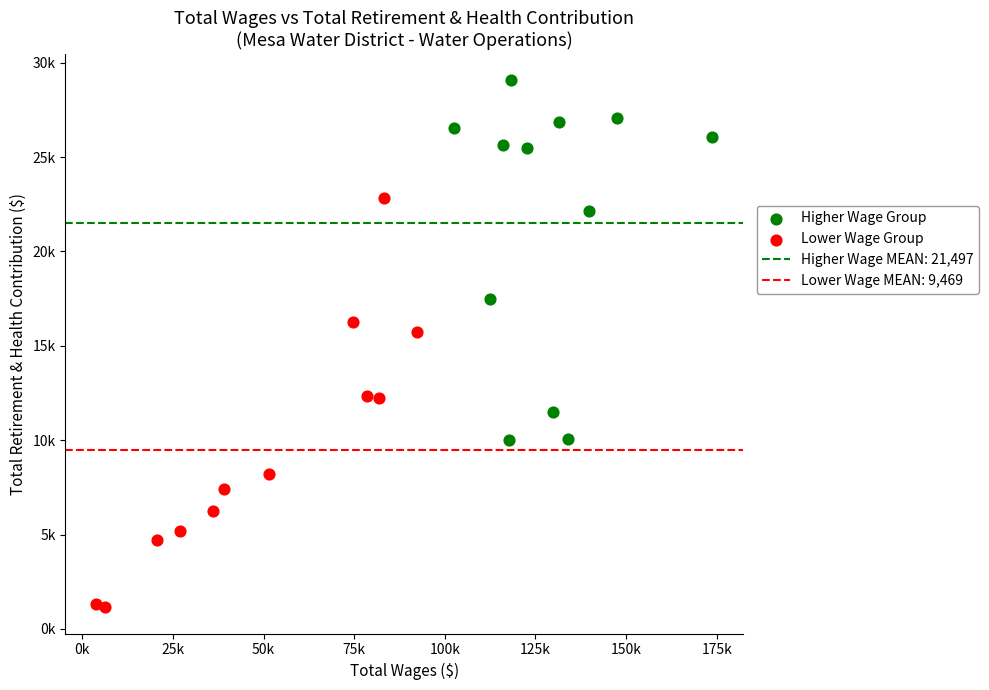

Which series has the widest spread of Y values?

Lower Wage Group